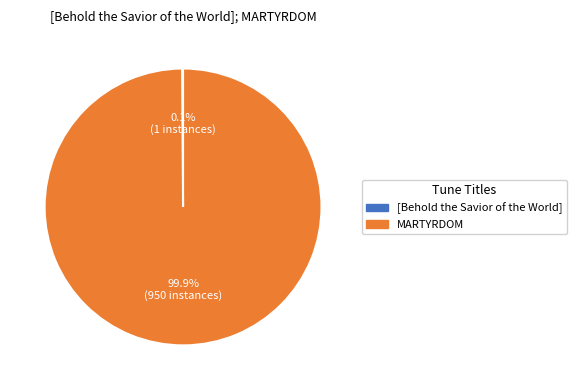

Which slice is the largest?

MARTYRDOM